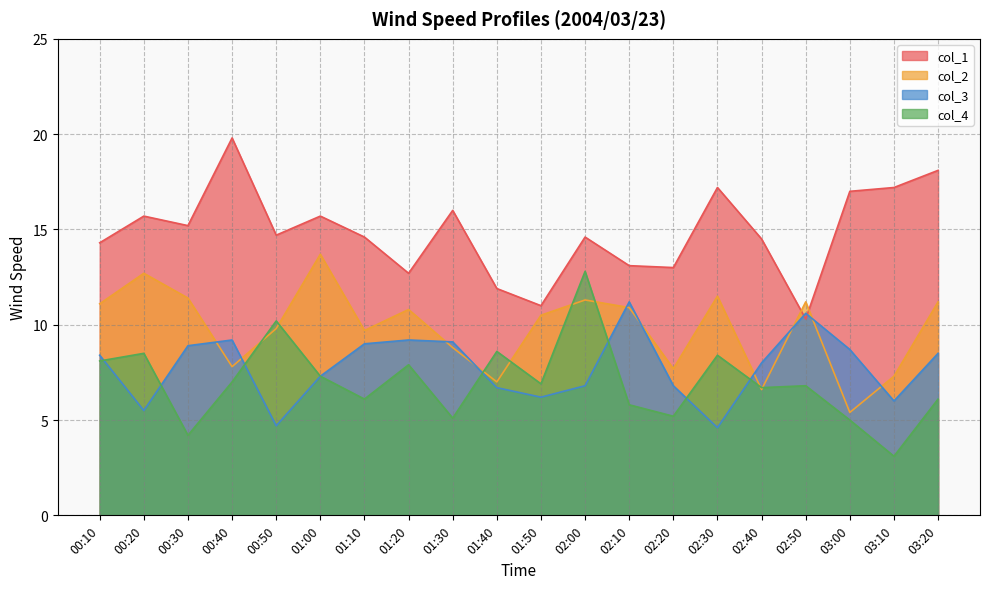

What value does the col_2 series have at 01:40?

7.0